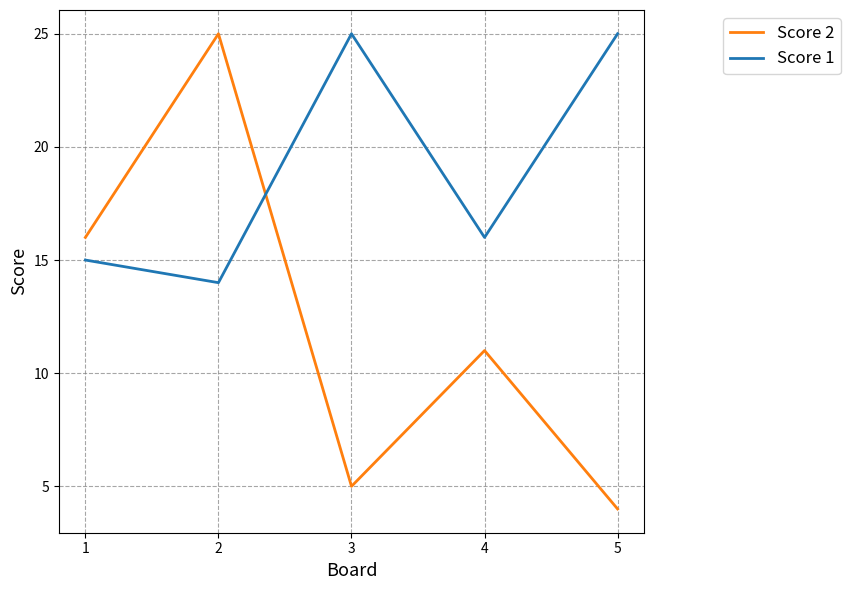

How many times do Score 2 and Score 1 cross each other?

1